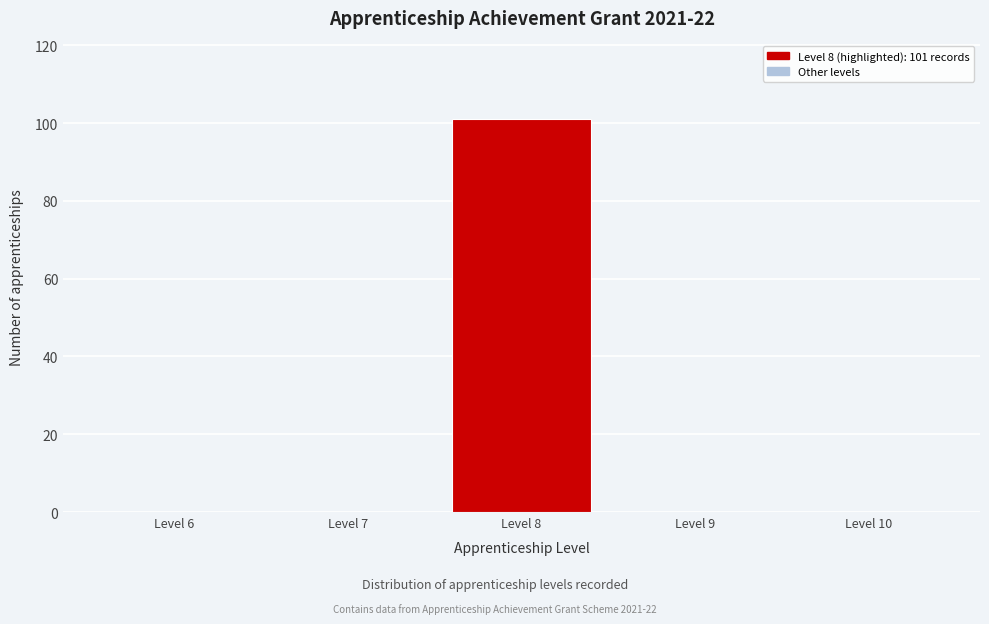

Over which range of the x-axis is the bar tallest?

7.5 to 8.5